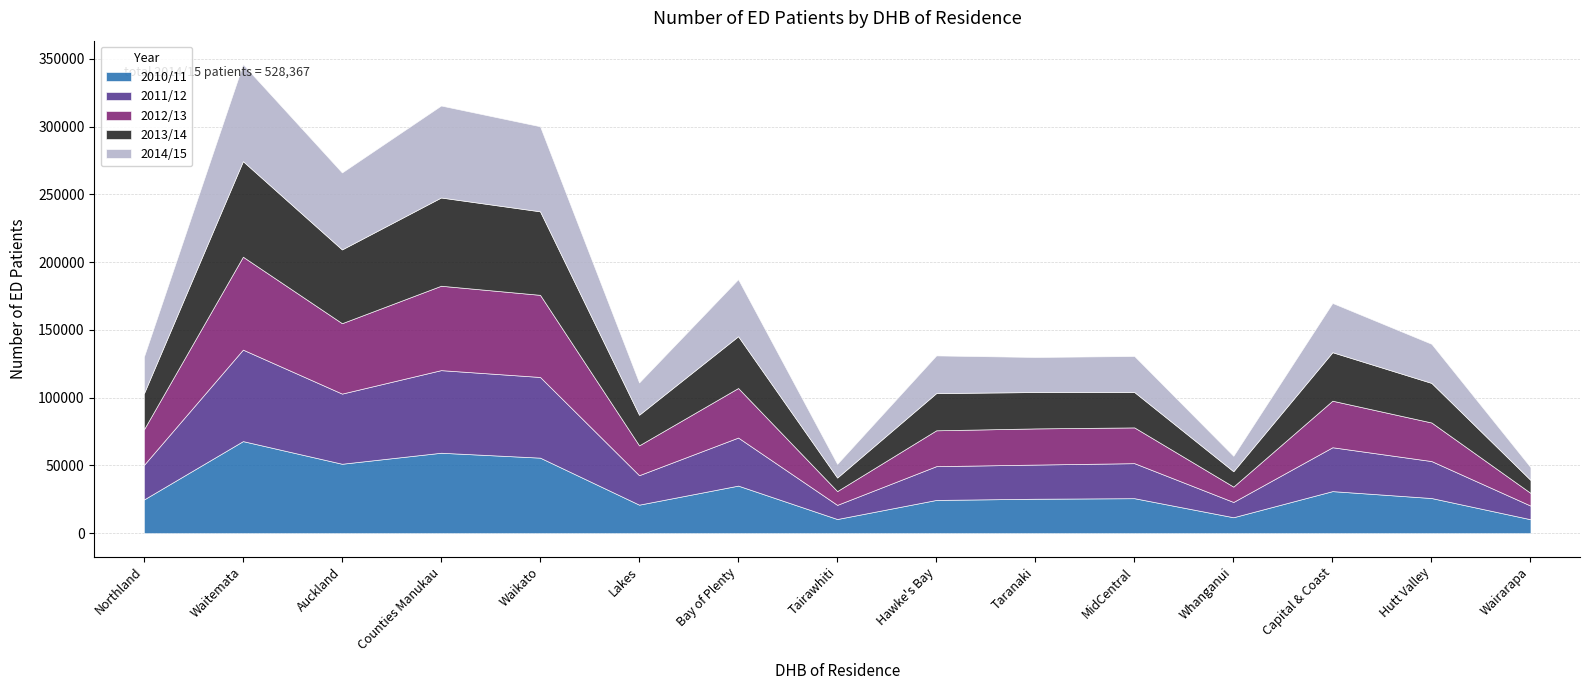

Does the chart display data point markers on the line(s)?

No